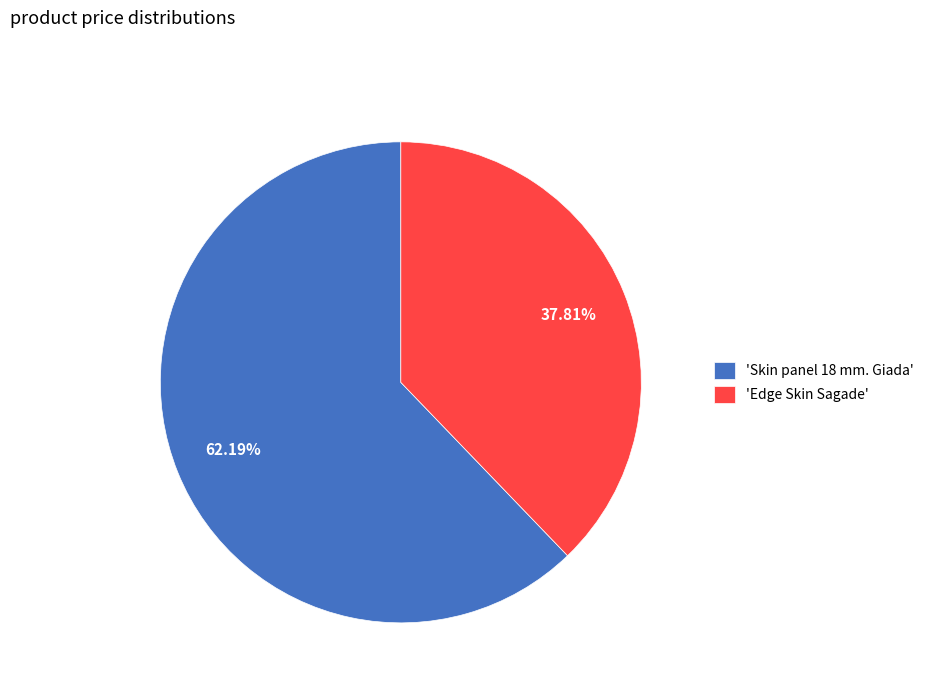

Approximately how many times larger is the value at 'Edge Skin Sagade' compared to 'Skin panel 18 mm. Giada'?

0.6